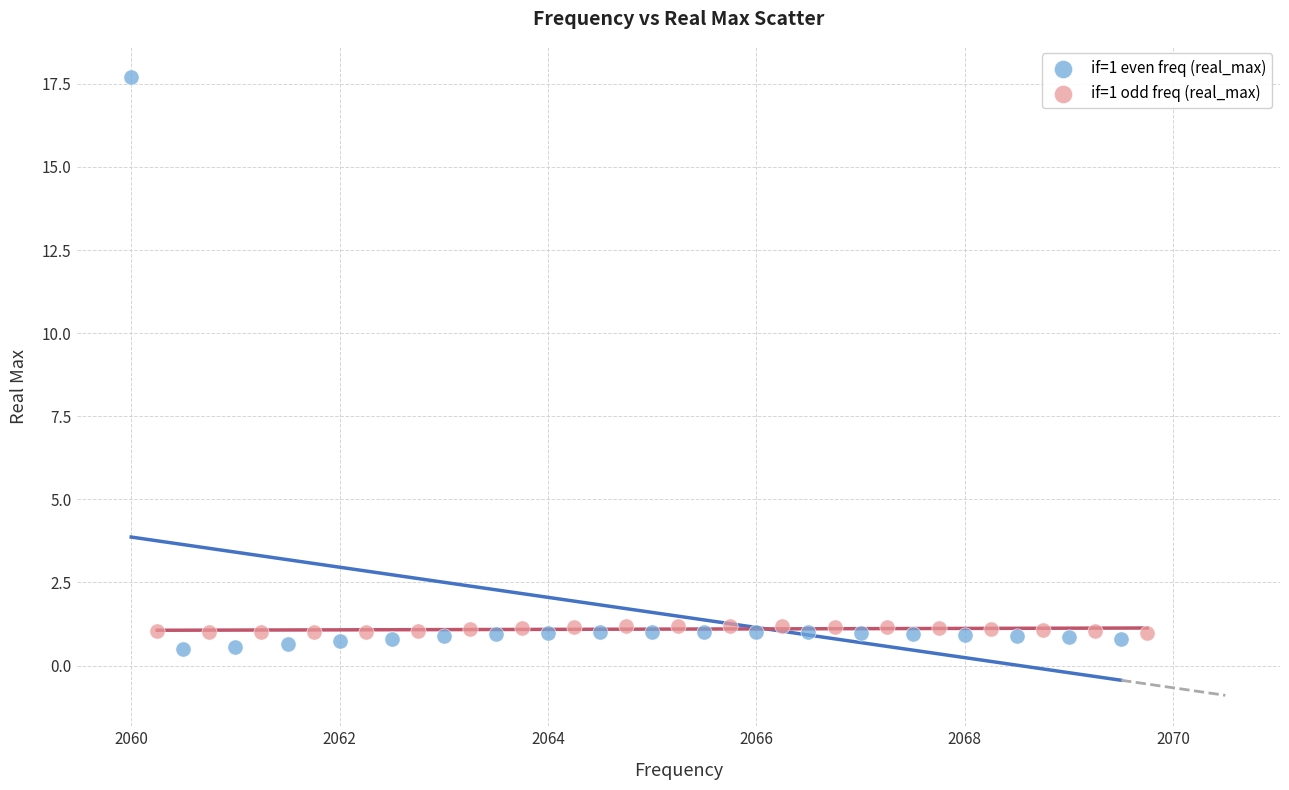

Which series contains the highest Y value?

if=1 even freq (real_max)